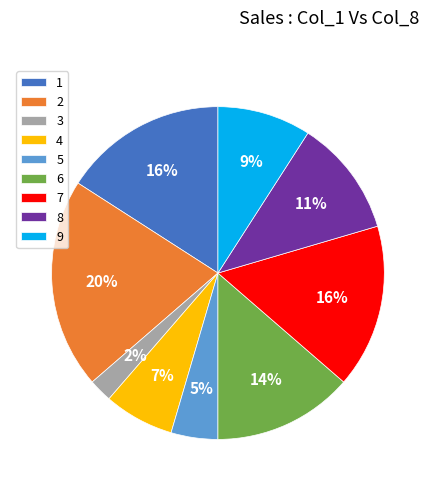

Is it true that 9 is 9% of the pie?

True